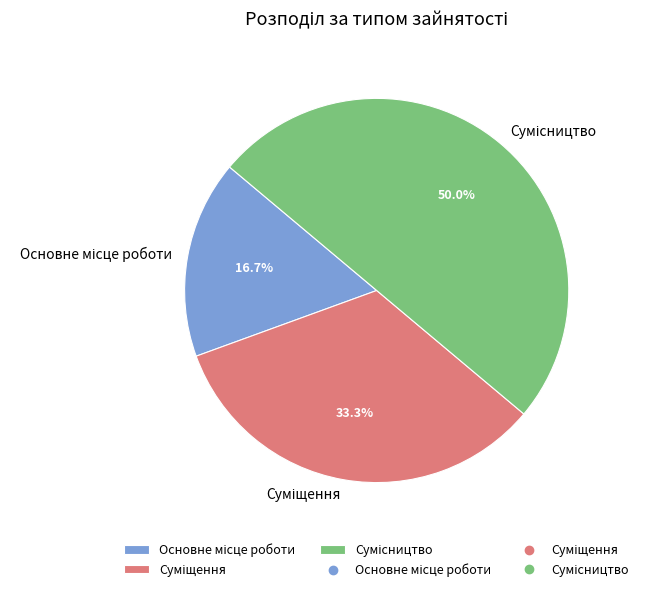

What percentage is the Суміщення slice, to the nearest percent?

33%